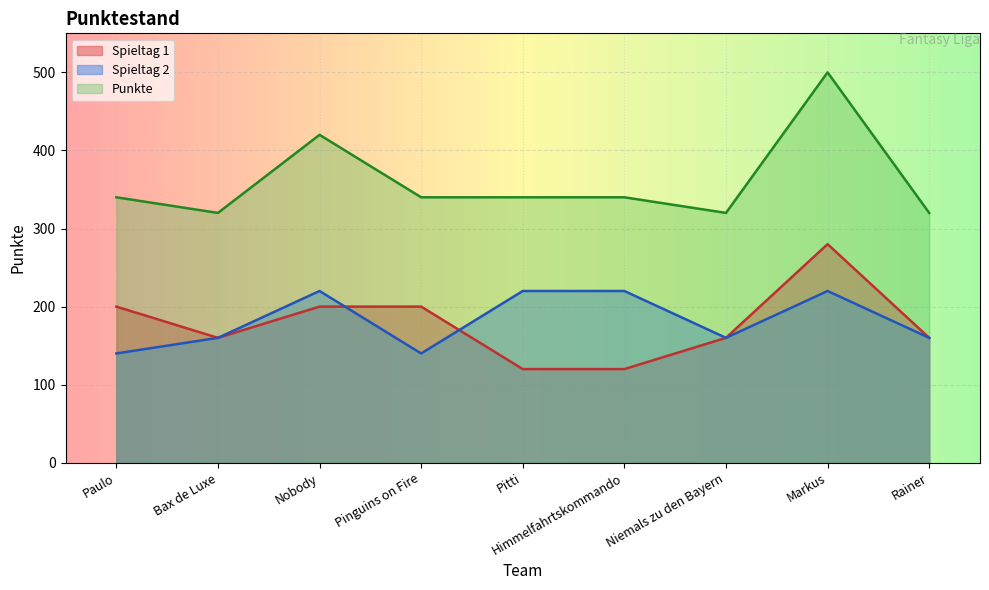

Between Pitti and Rainer, which series saw the biggest shift?

Spieltag 2